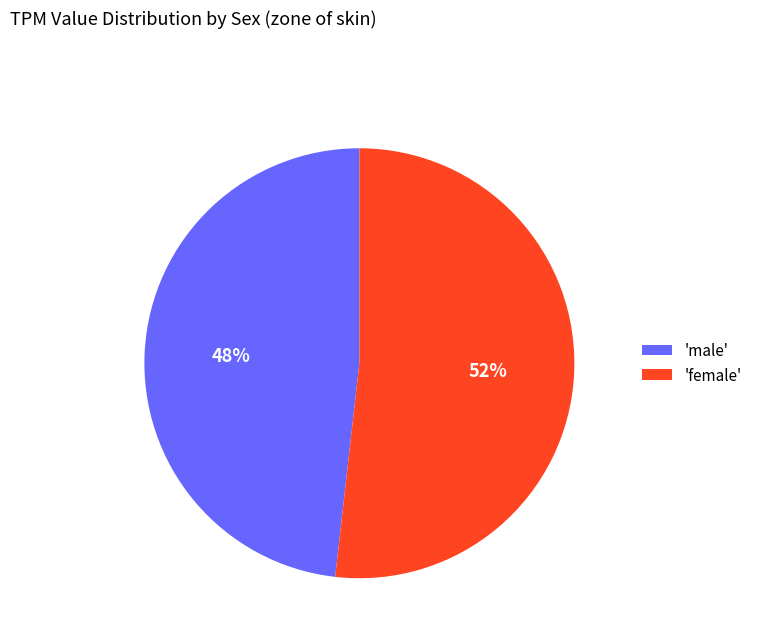

To the nearest percent, what portion does 'male' represent?

48%